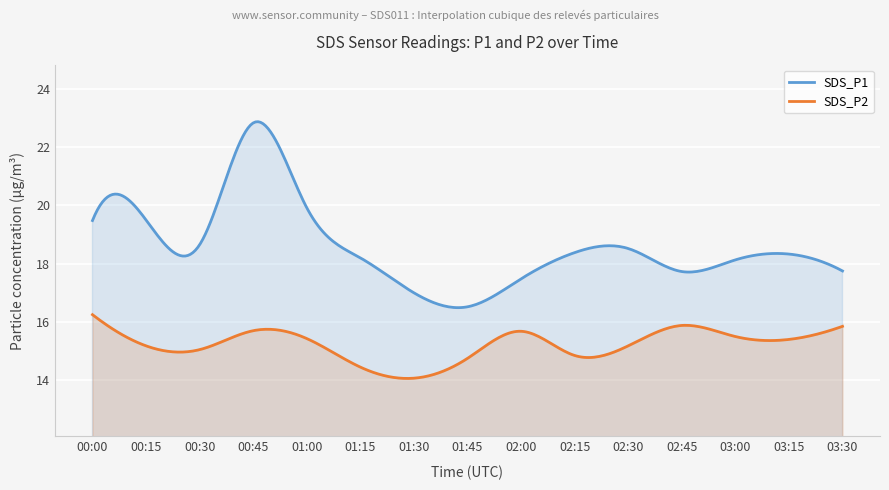

What is the difference between the SDS_P1 values at 03:15 and 01:15?

0.1